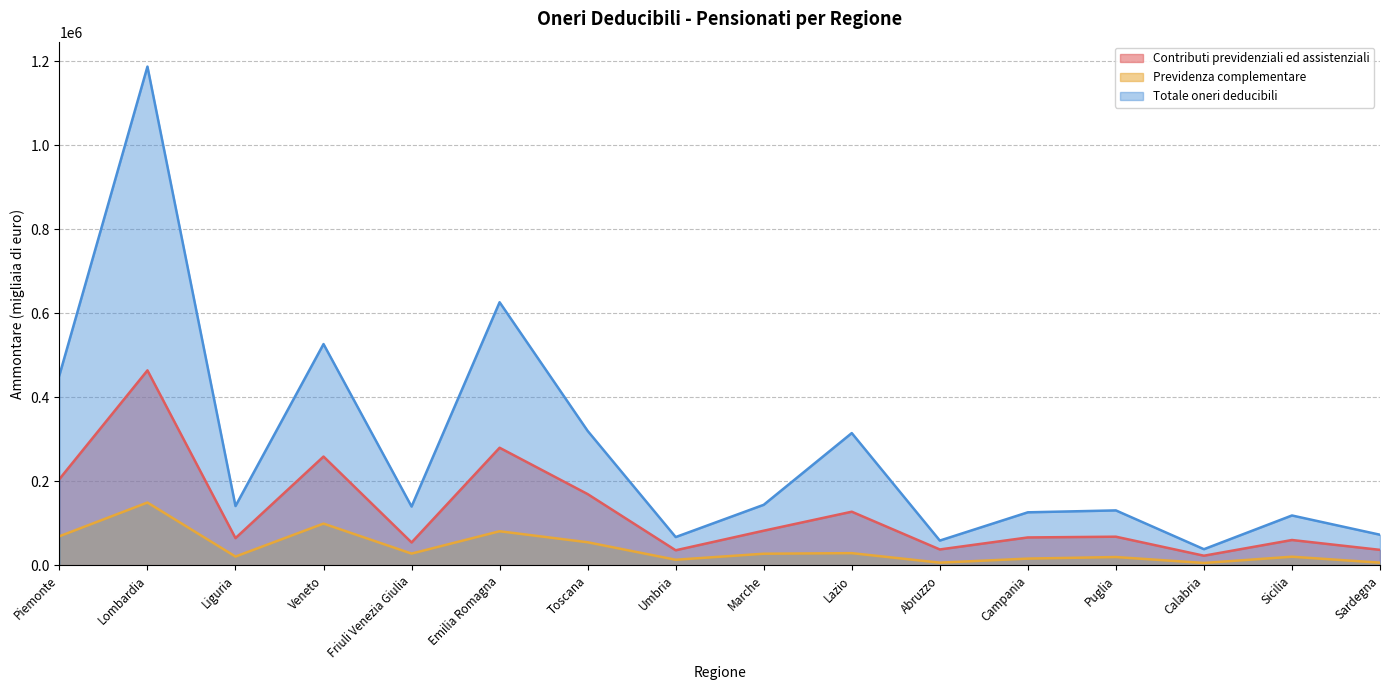

What are all the series names shown in the legend?

Contributi previdenziali ed assistenziali, Previdenza complementare, Totale oneri deducibili